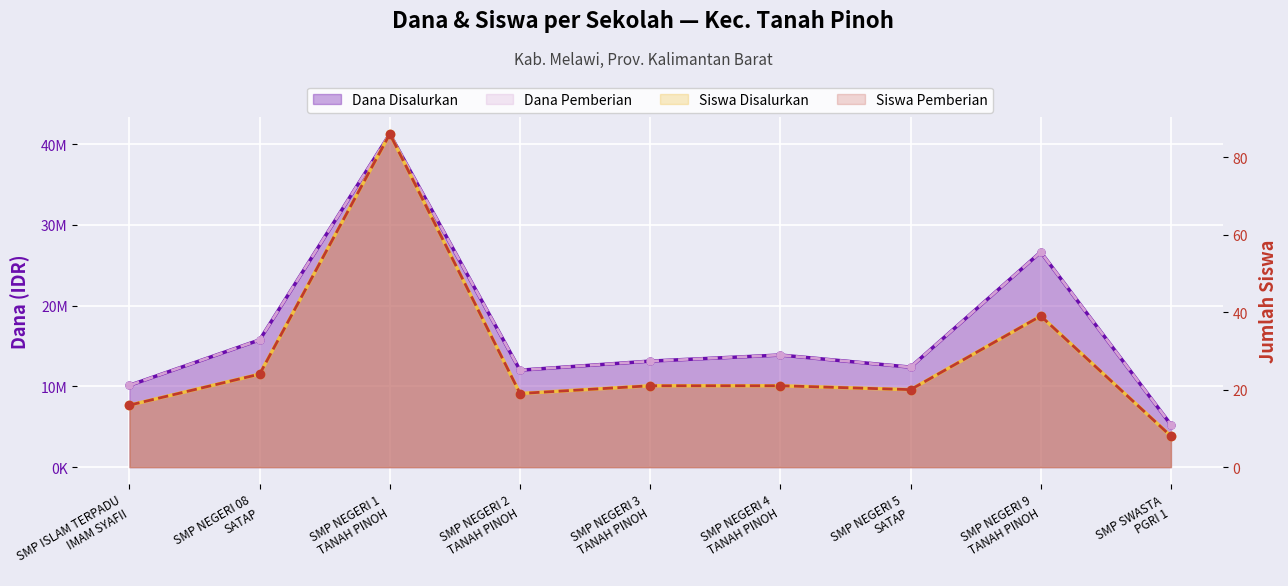

The value of Dana Disalurkan at SMP ISLAM TERPADU
IMAM SYAFII is 16024491. True or false?

False